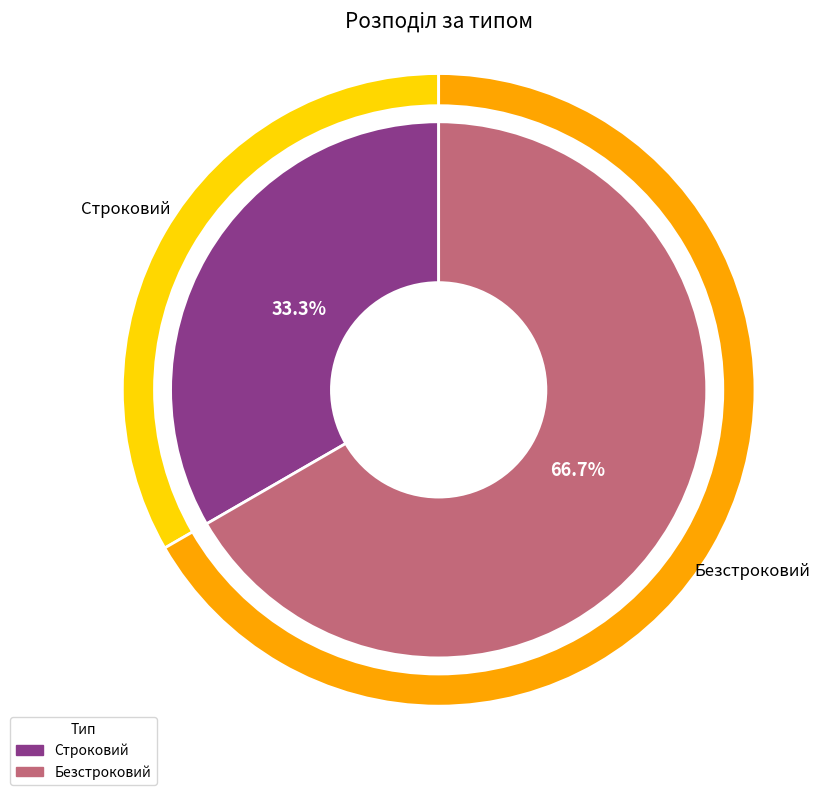

How many slices are in this pie chart?

2